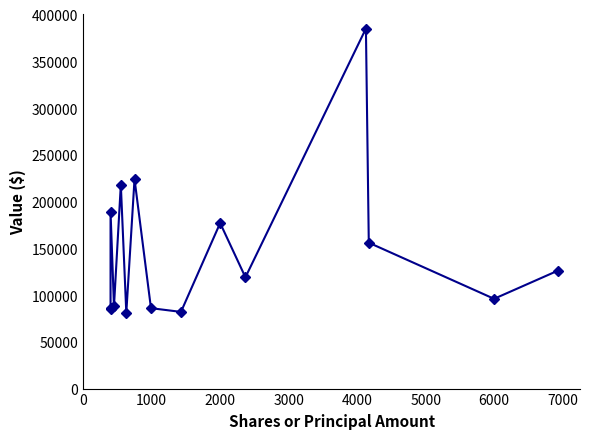

What is the sum of all values?

2198000